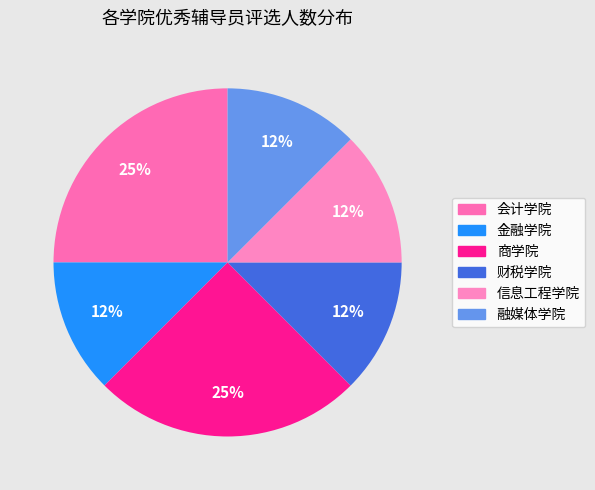

Is the sum of 会计学院 and 融媒体学院 greater than half?

No